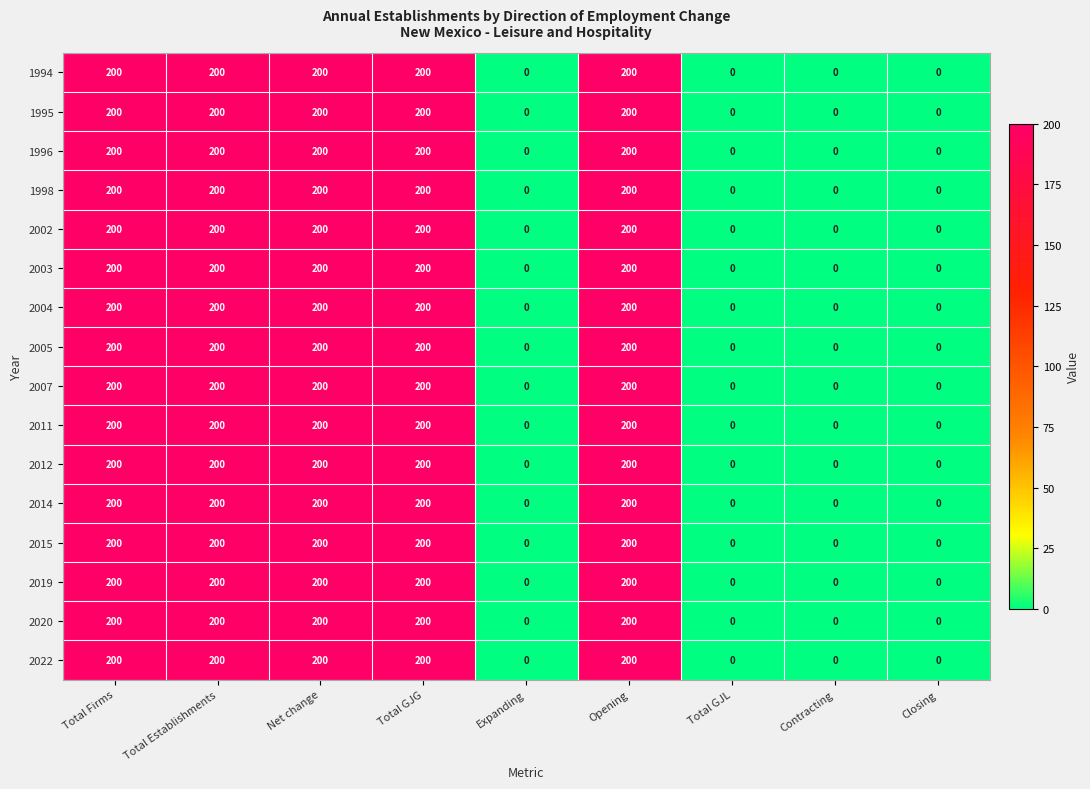

What is the maximum value for 2003?

200